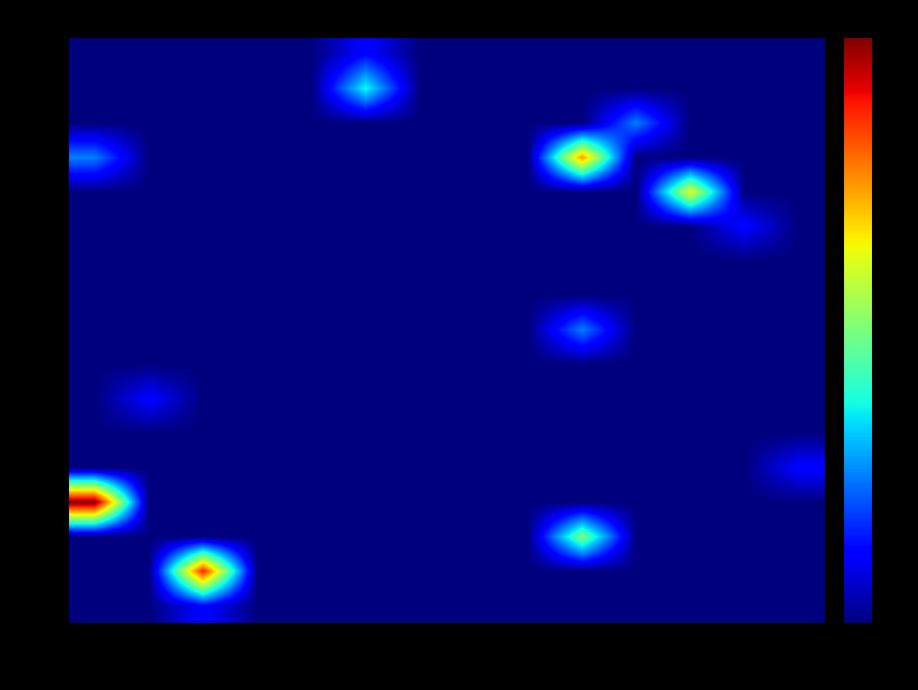

List the series in order of their peak value, highest first.

001c, 001e, 0005, 0006, 001d, 0003, 0004, 000a, 0002, 0007, 0011, 001b, 001f, 0008, 0009, 000b, 001a